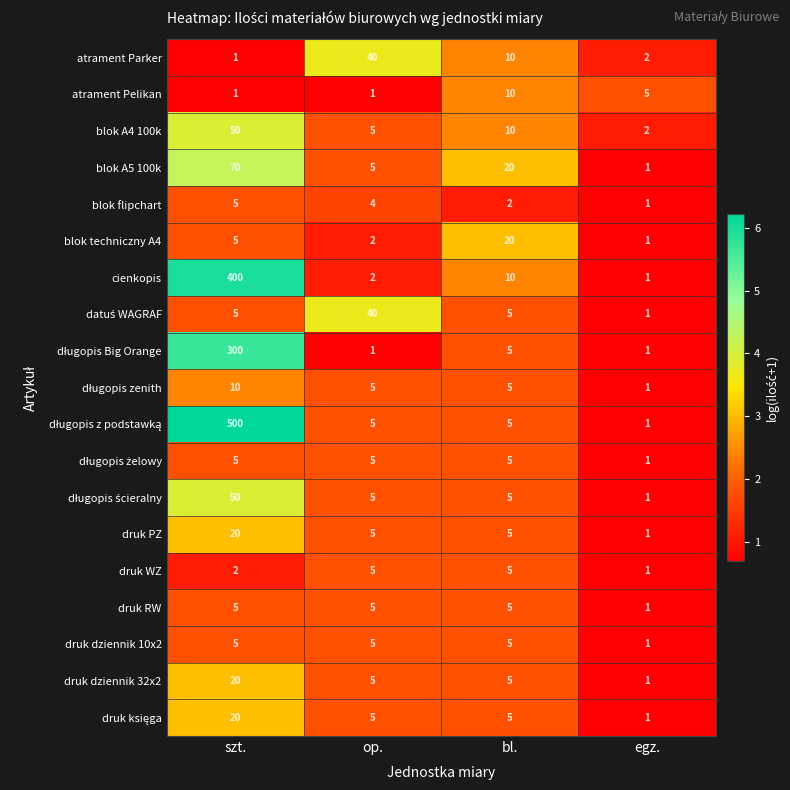

The value of cienkopis at szt. is 195. True or false?

False